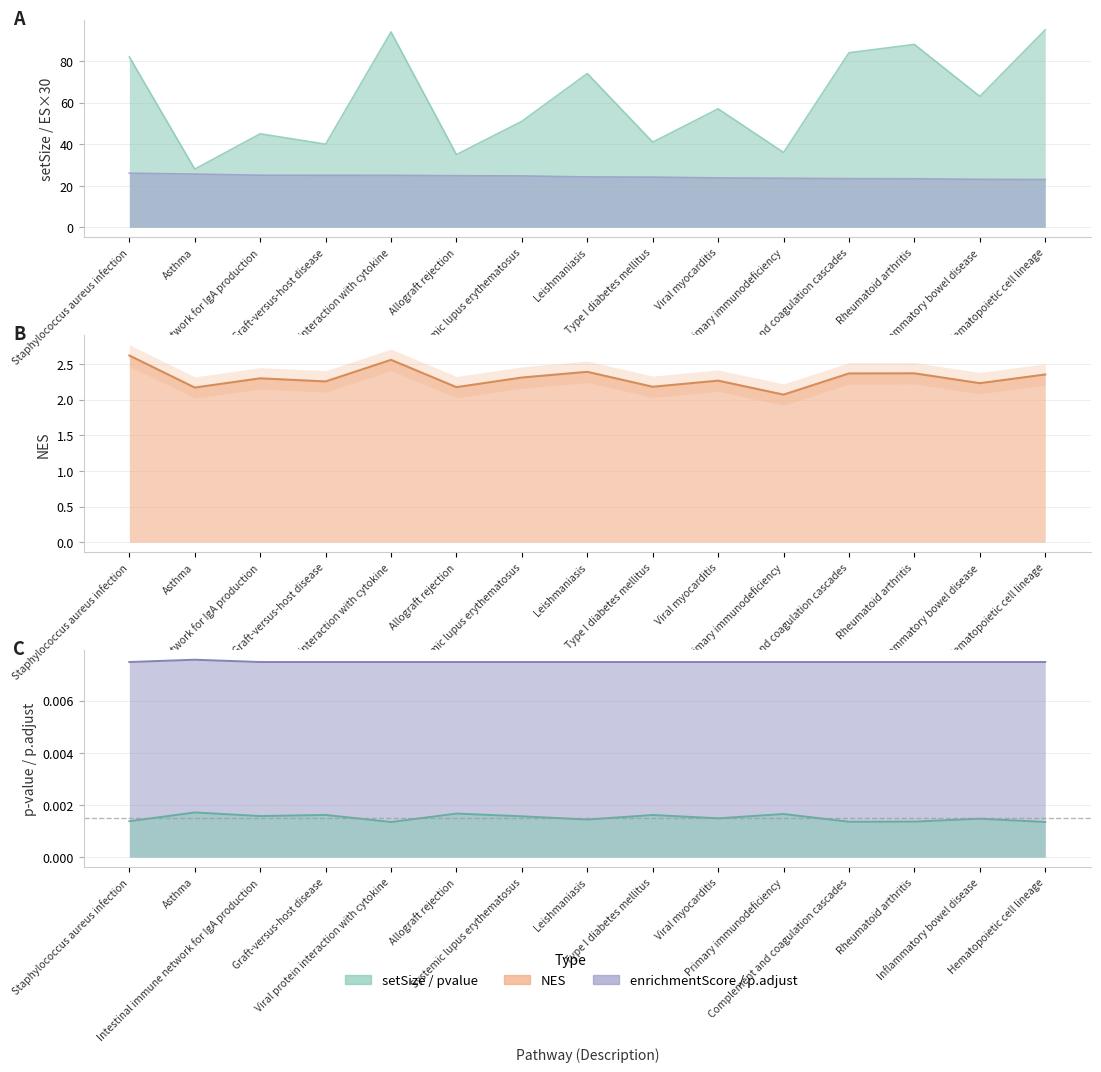

Between Viral protein interaction with cytokine and Rheumatoid arthritis, which is larger?

Viral protein interaction with cytokine